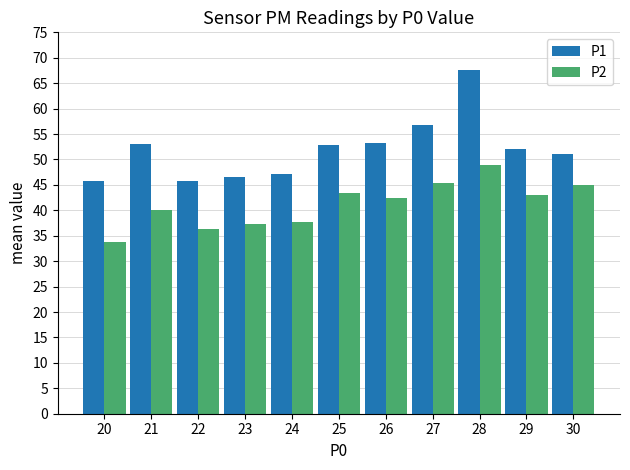

How many bars are there in total?

22